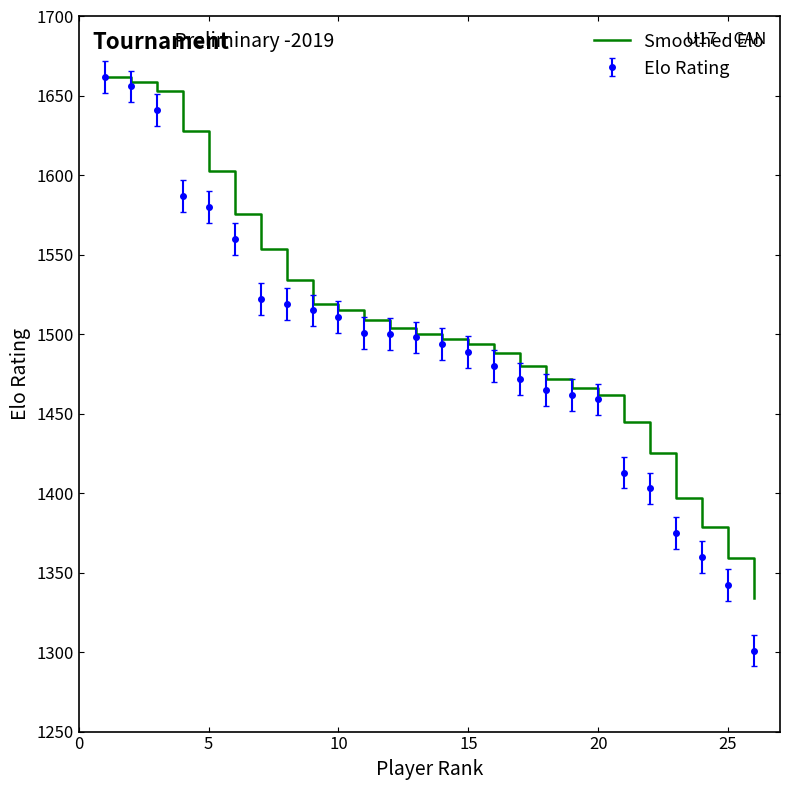

Which series has the widest spread of values?

Elo Rating